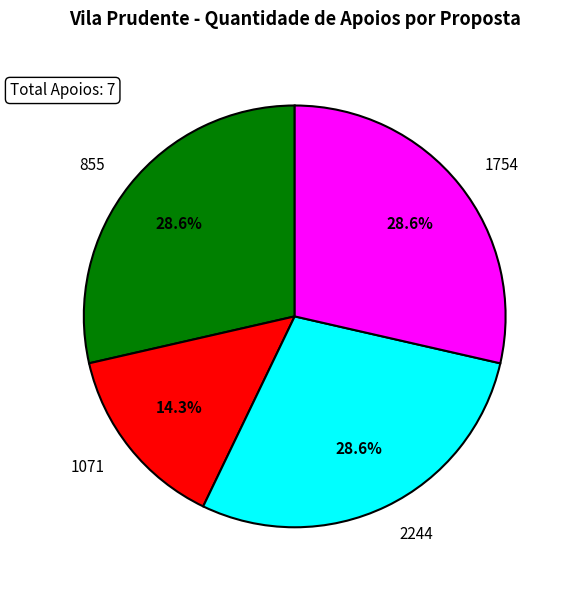

How many slices are in this pie chart?

4